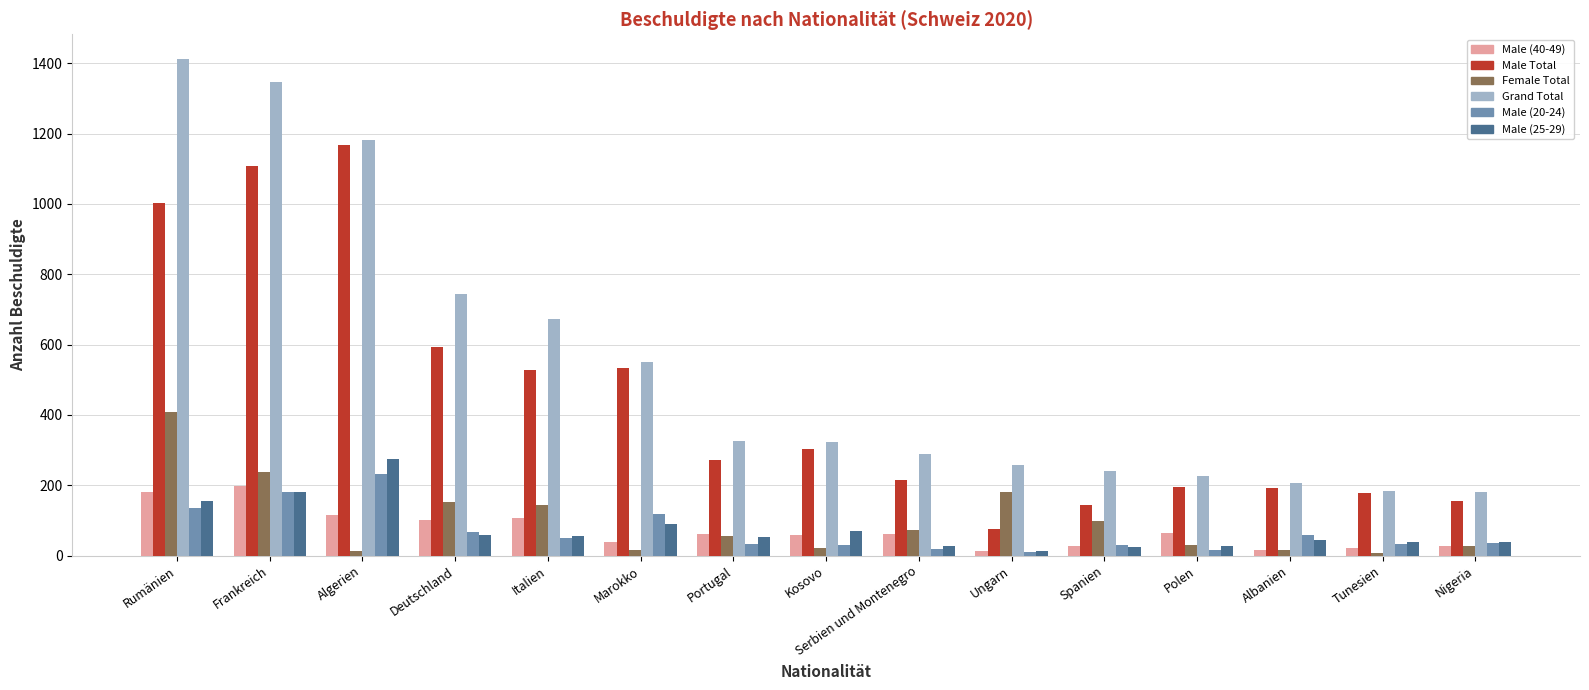

Is it true that Male Total equals 836 at Marokko?

False